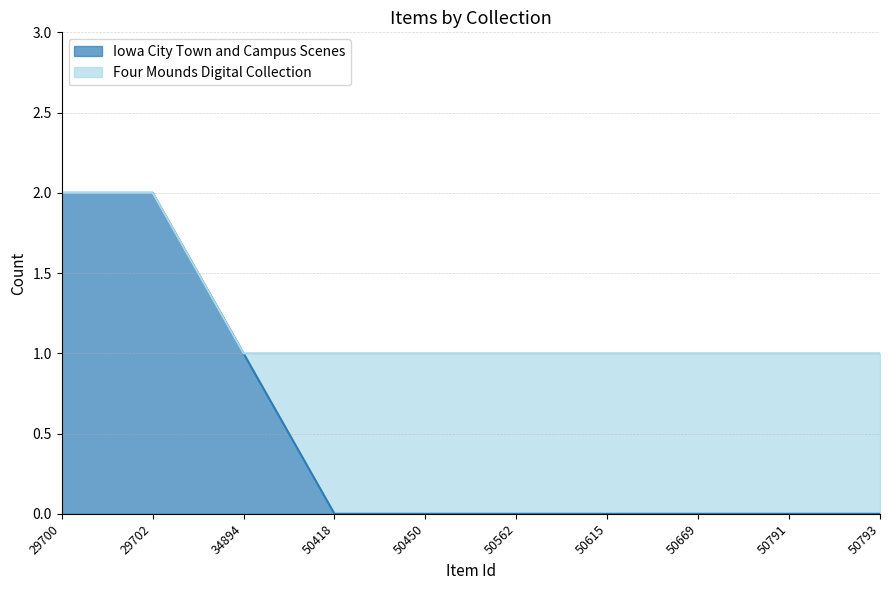

The chart shows a value of 2 at 29700. True or false?

True